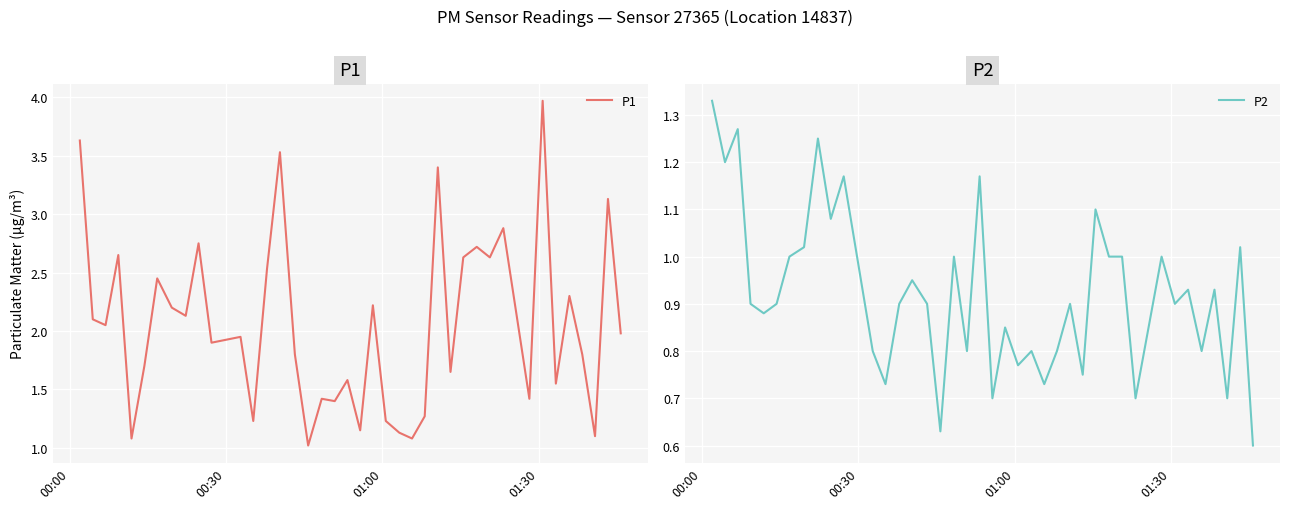

Reading left to right, list all the values displayed in this chart.

P1: 3.6	2.1	2.0	2.6	1.1	1.7	2.5	2.2	2.1	2.8	1.9	1.9	1.2	2.5	3.5	1.8	1.0	1.4	1.4	1.6	1.1	2.2	1.2	1.1	1.1	1.3	3.4	1.6	2.6	2.7	2.6	2.9	1.4	4.0	1.6	2.3	1.8	1.1	3.1	2.0
P2: 1.3	1.2	1.3	0.9	0.9	0.9	1.0	1.0	1.2	1.1	1.2	0.8	0.7	0.9	0.9	0.9	0.6	1.0	0.8	1.2	0.7	0.8	0.8	0.8	0.7	0.8	0.9	0.8	1.1	1.0	1.0	0.7	1.0	0.9	0.9	0.8	0.9	0.7	1.0	0.6